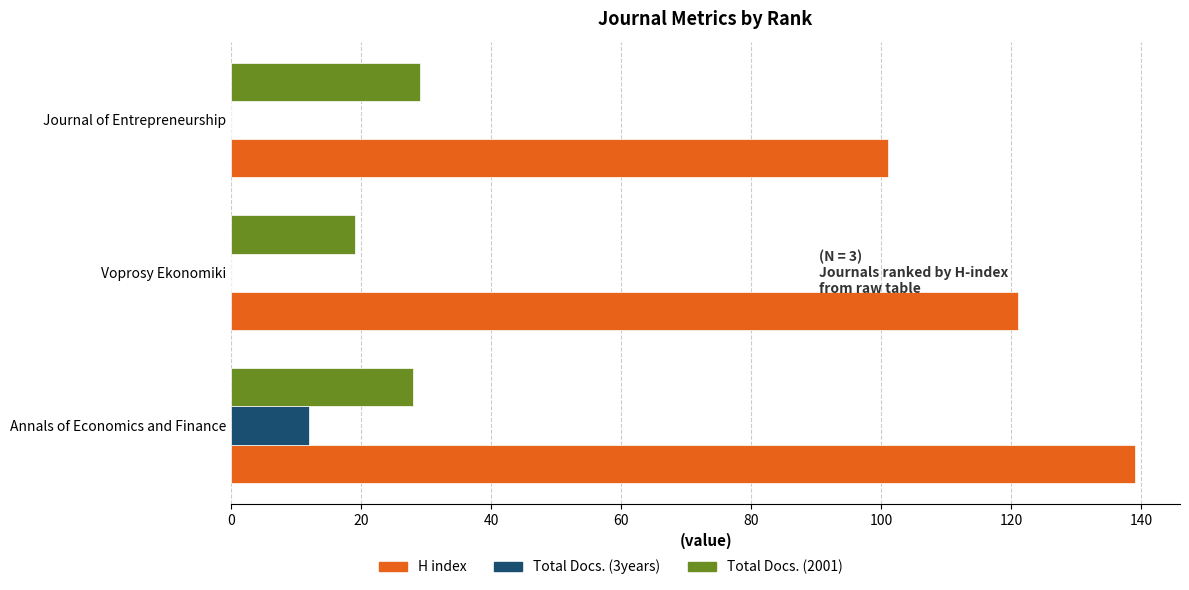

The value of H index at Journal of Entrepreneurship is 41. True or false?

False